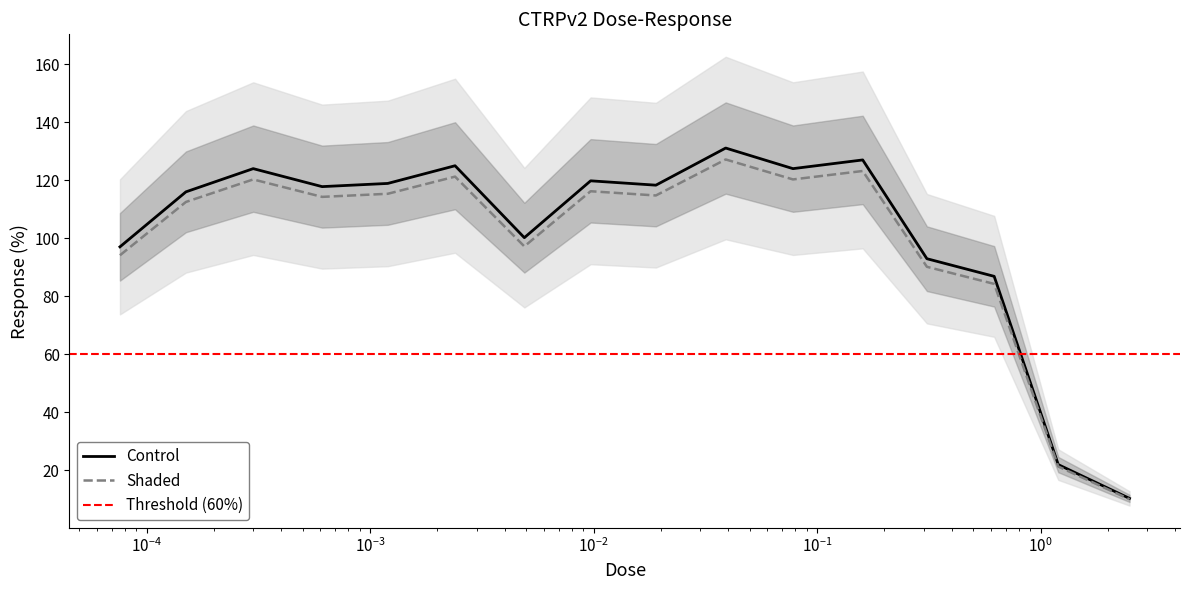

What is the approximate value at 1.2?

22.0